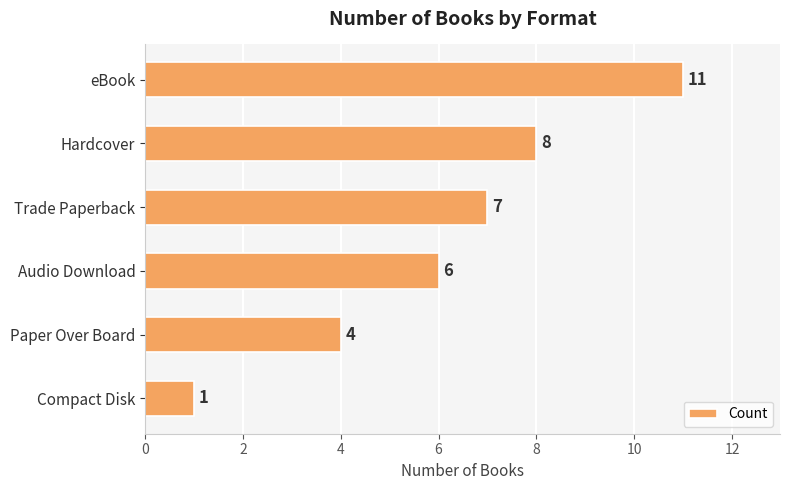

How many values are between 4 and 8?

4